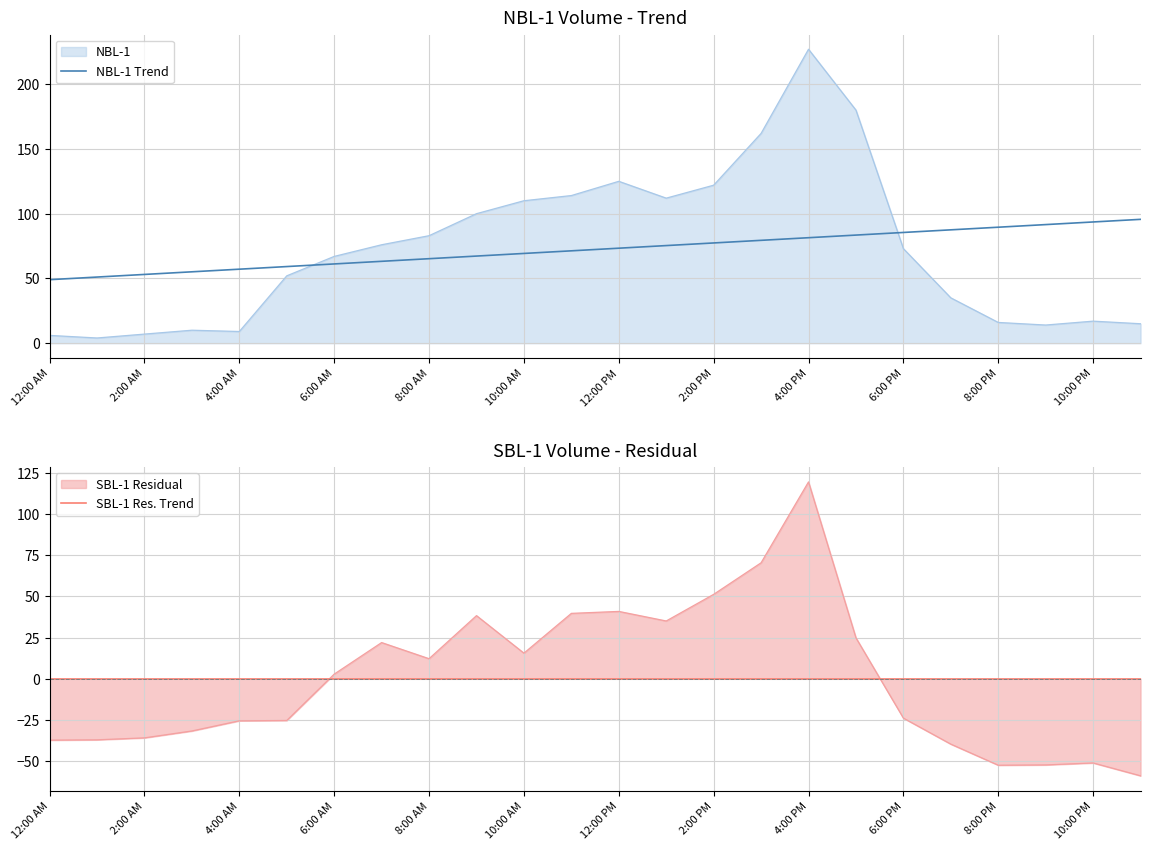

Is it true that NBL-1 Trend equals 64.6 at 12:00 AM?

False